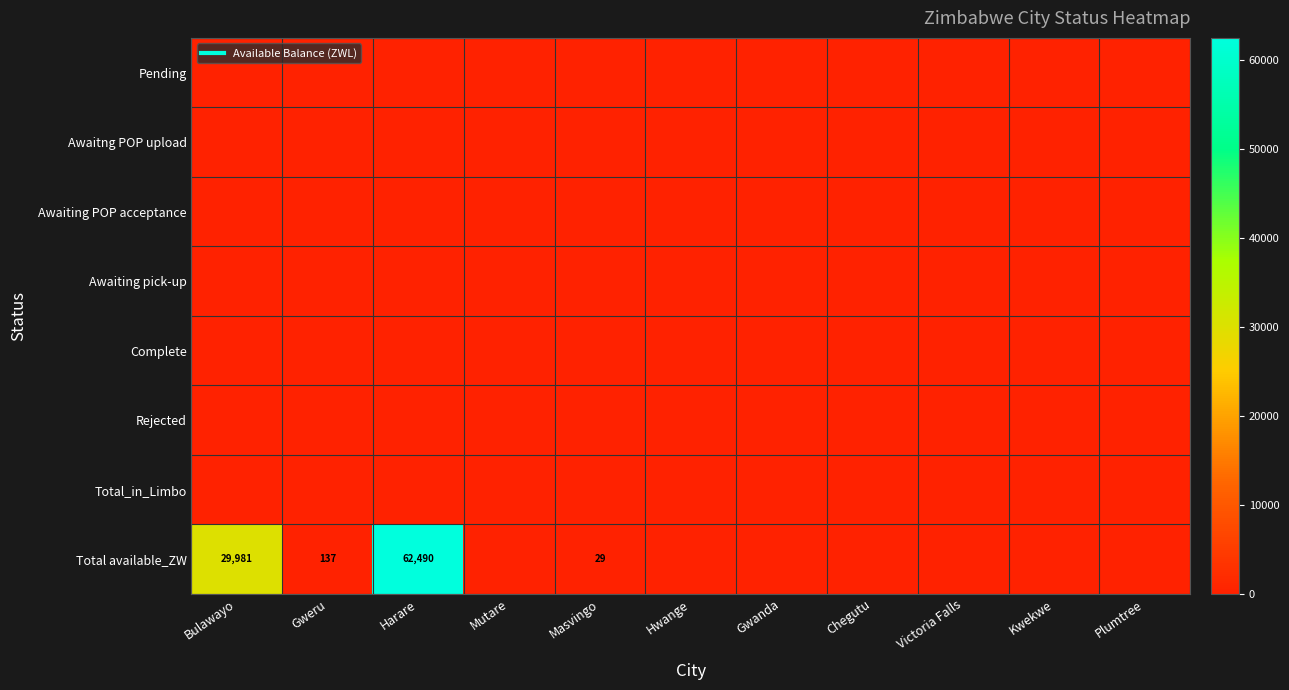

Which label corresponds to the largest value in the chart?

Harare